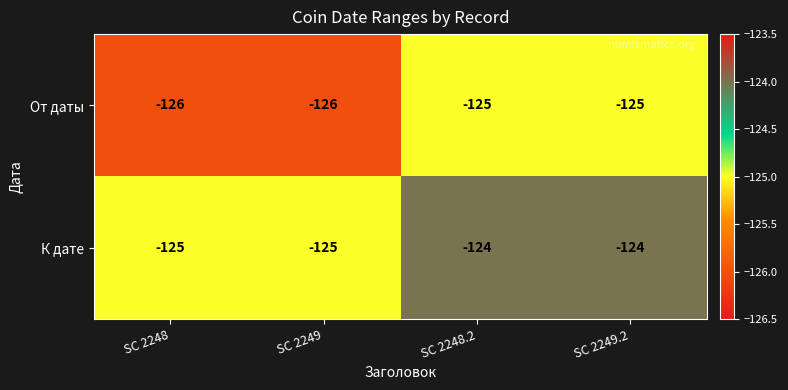

Is the value of К дате at SC 2249.2 greater than the value of От даты at SC 2248.2?

Yes